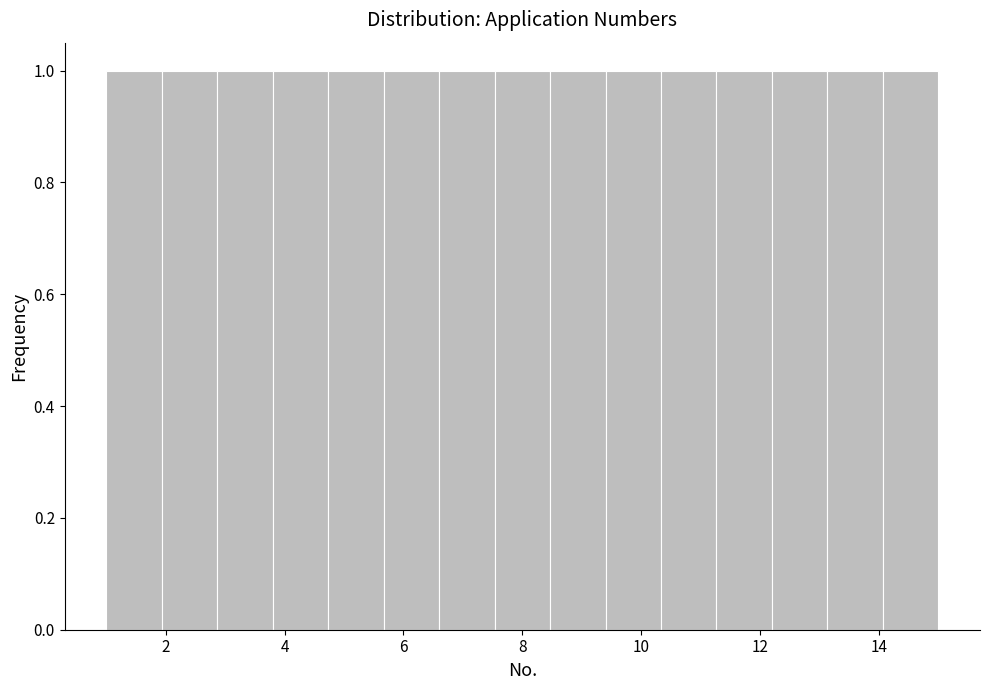

How tall is the bar that spans 1.0 to 2.0 on the x-axis? Neither the bar edges nor the heights are printed on the chart, so give them approximately, as read against the axes.

1